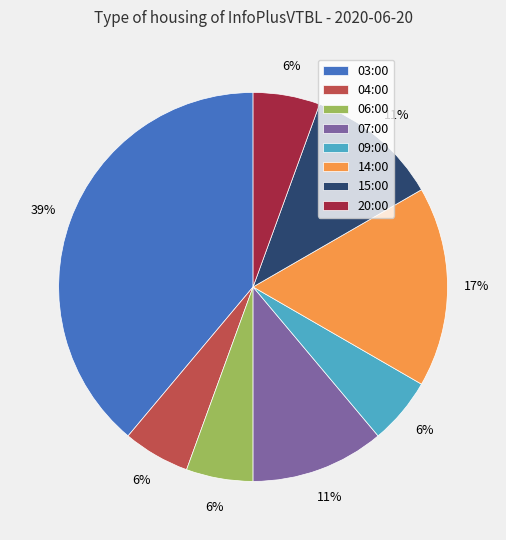

Which has a higher value, 09:00 or 07:00?

07:00